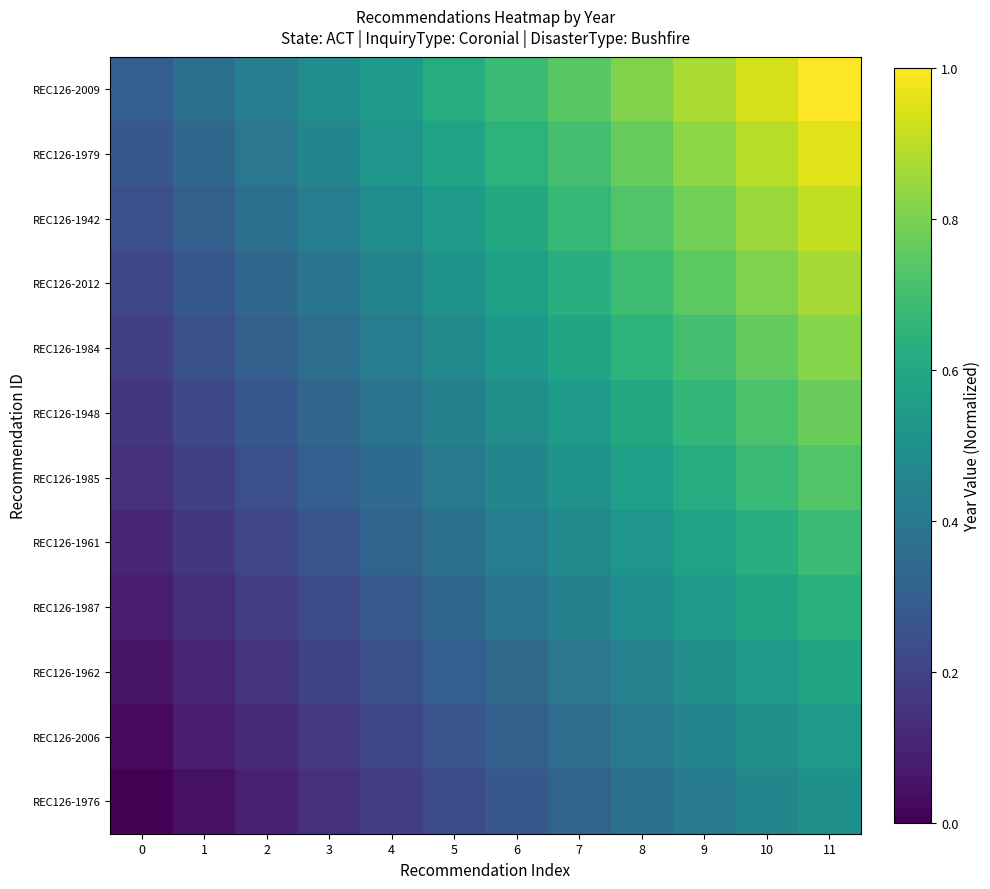

Which has a higher value, 10 or 0?

10